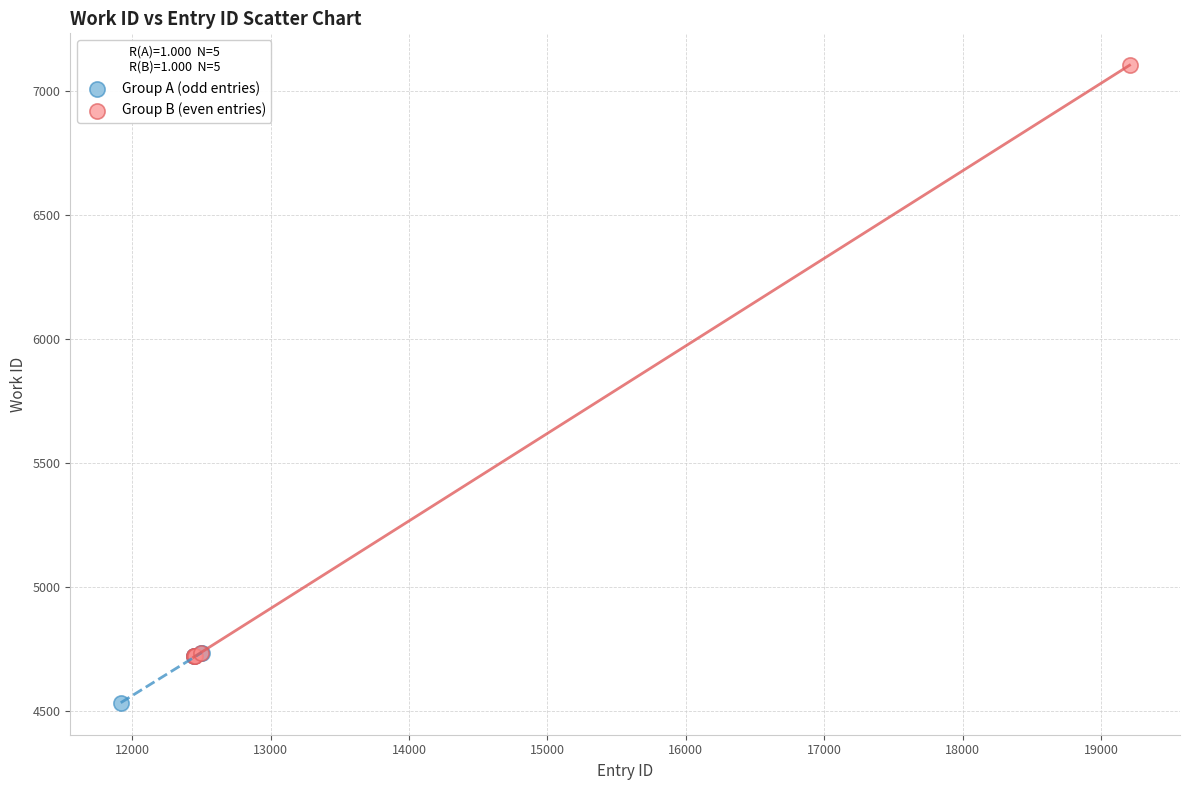

Which series has the widest spread of Y values?

Group B (even entries)